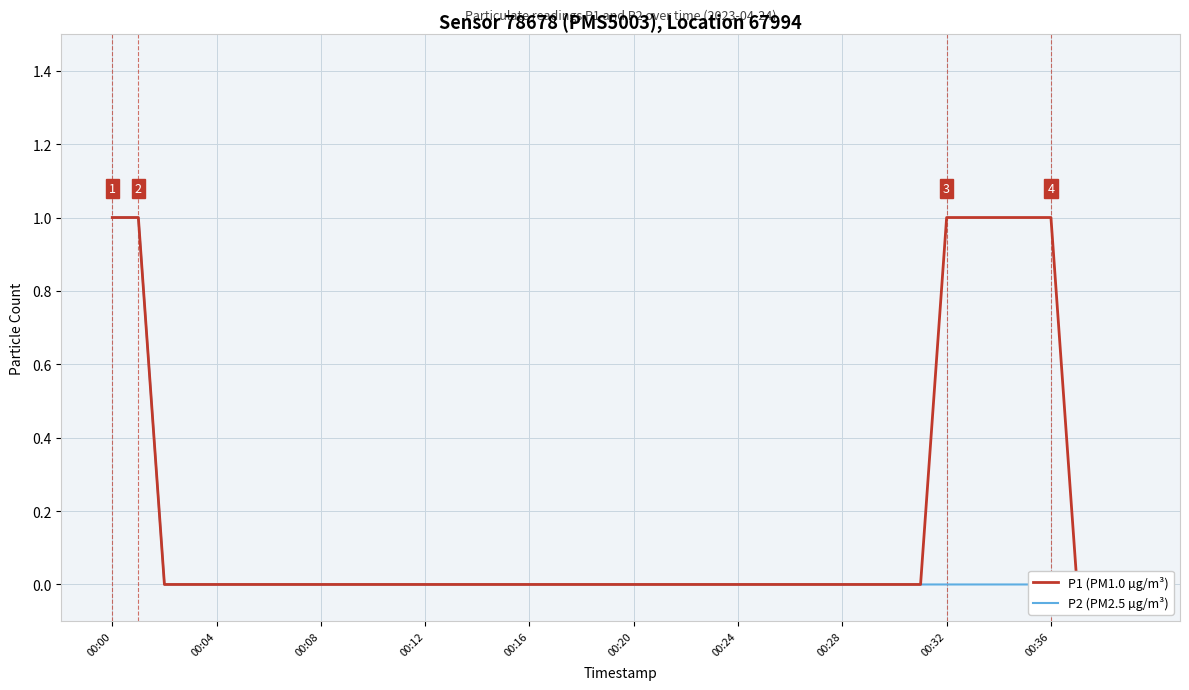

At how many categories does at least one series exceed 0?

7